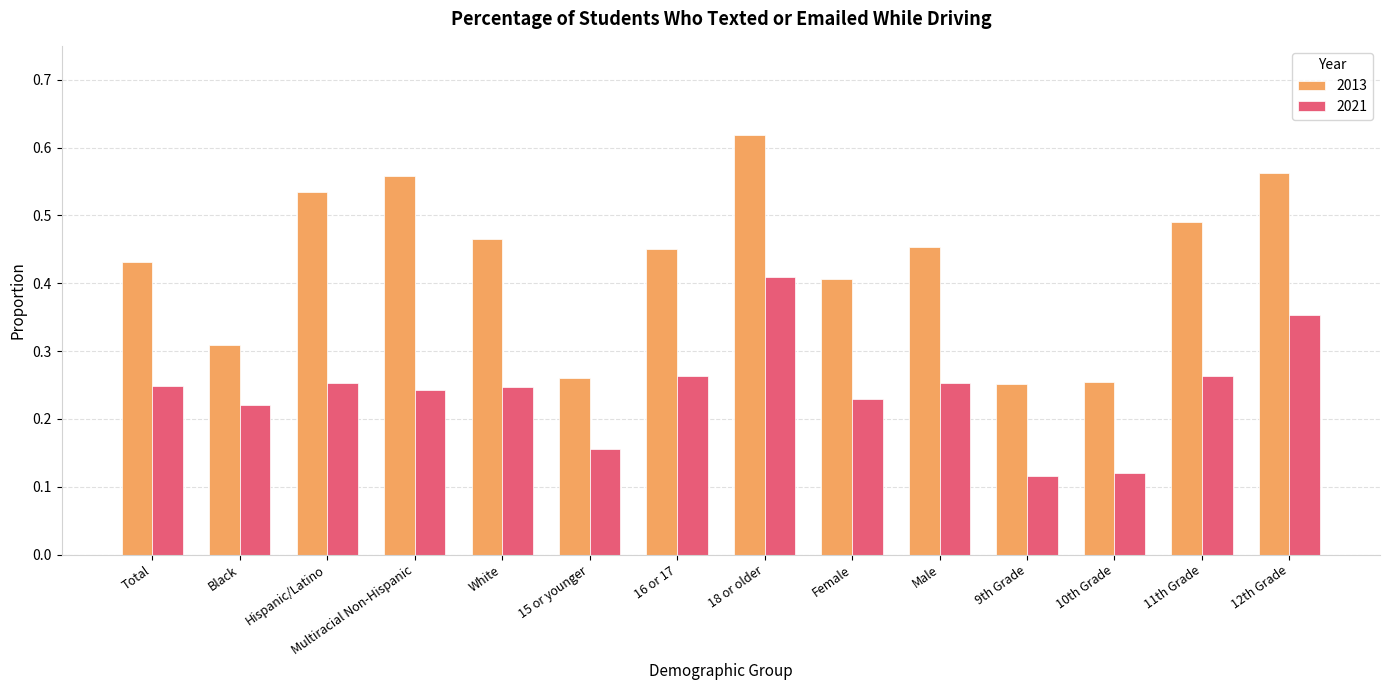

The 2021 series shows 0.4 at 16 or 17. True or false?

False